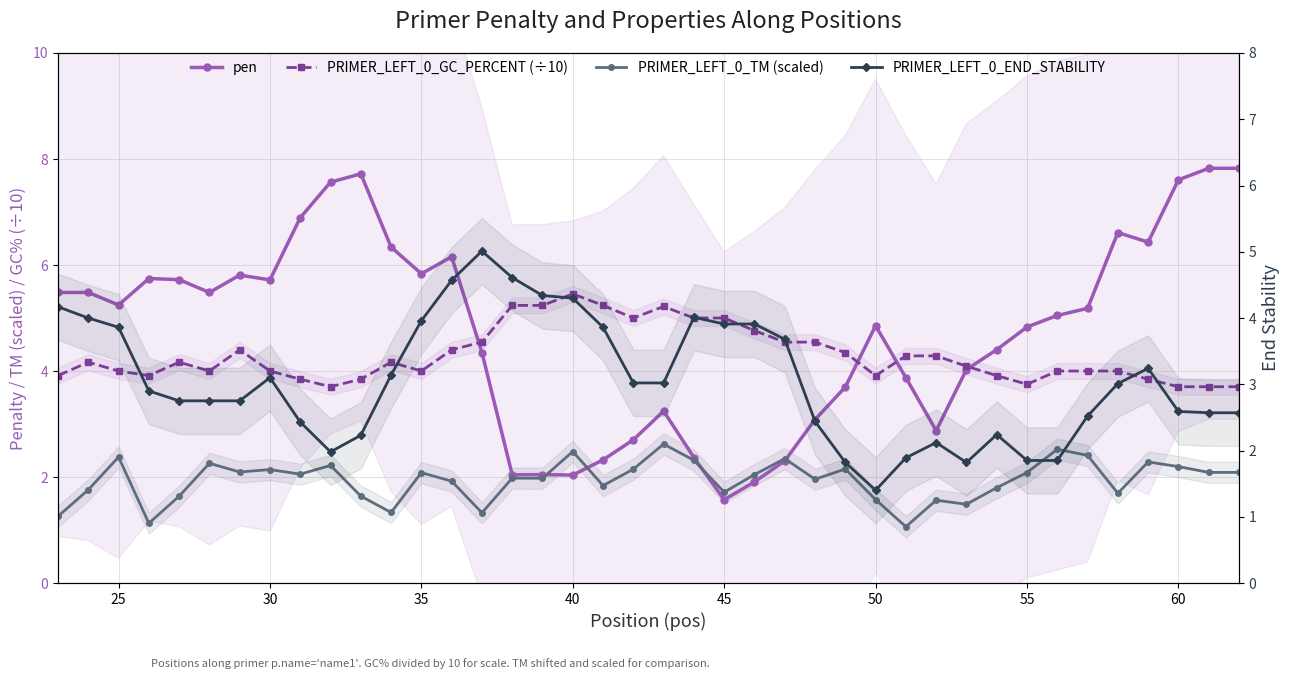

Rank the series by their maximum value, from highest to lowest.

pen, PRIMER_LEFT_0_GC_PERCENT (÷10), PRIMER_LEFT_0_END_STABILITY, PRIMER_LEFT_0_TM (scaled)